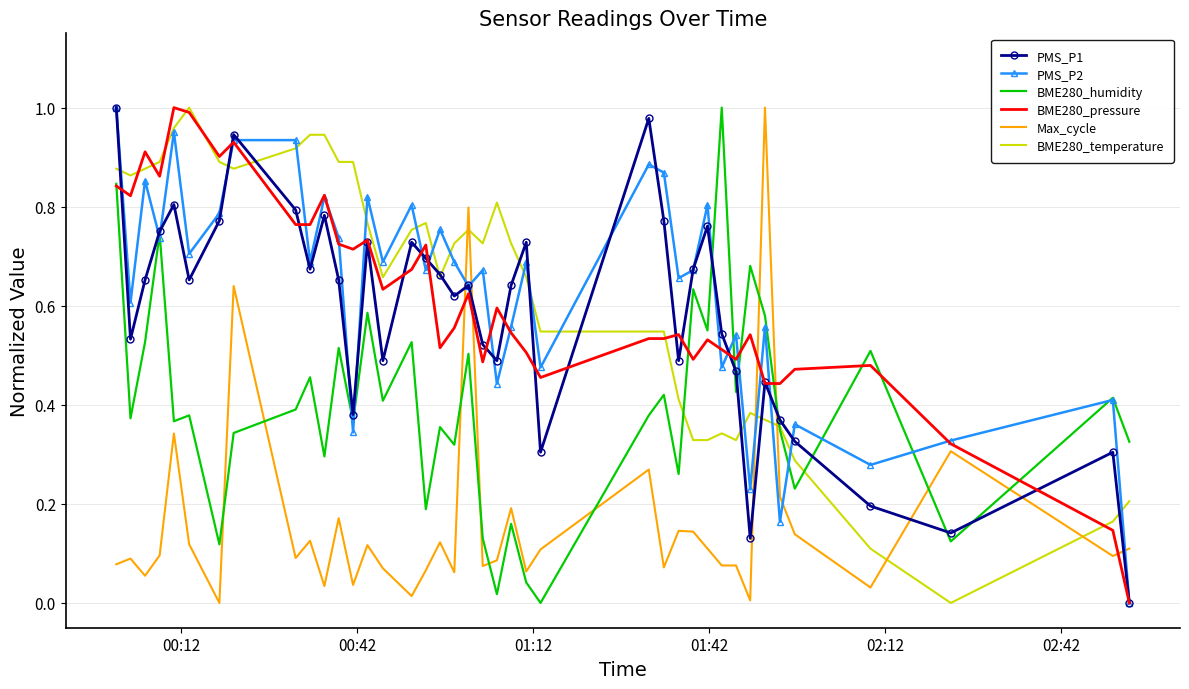

True or false: BME280_temperature and Max_cycle intersect in this chart.

True